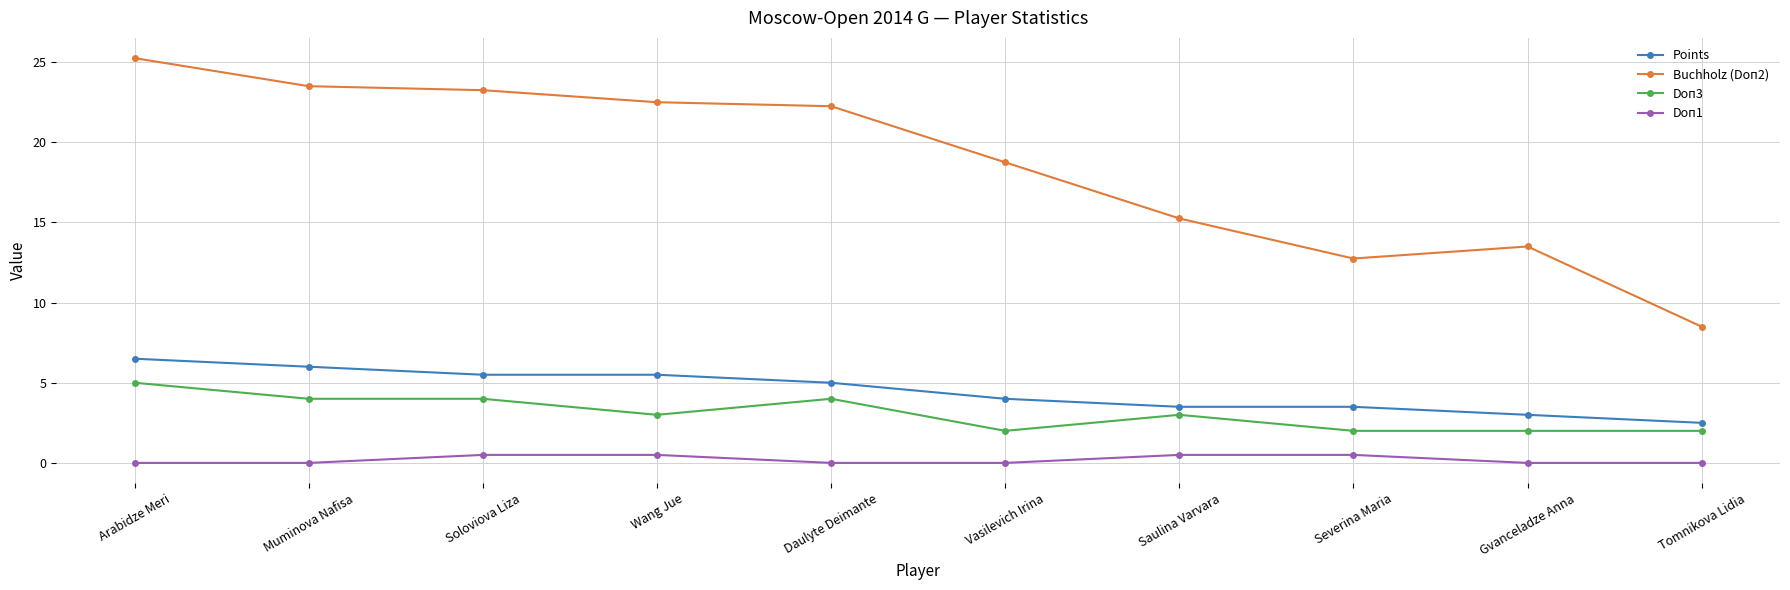

What is the approximate value of Points at Tomnikova Lidia?

2.5